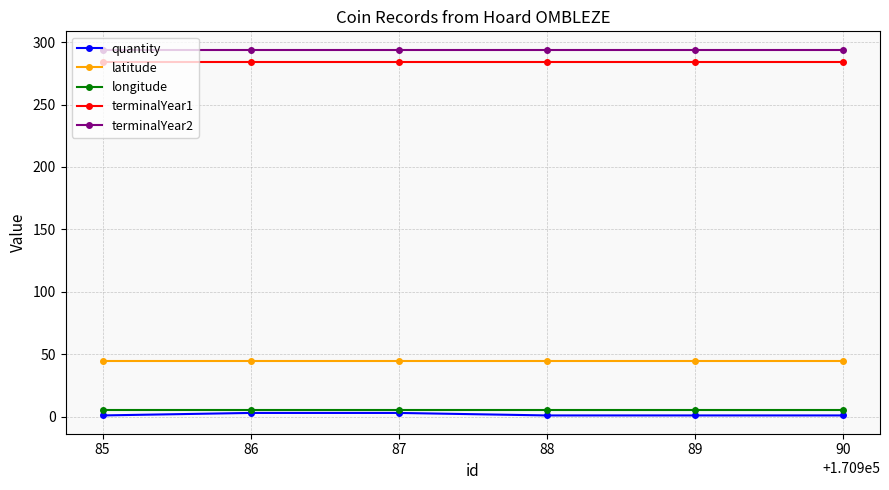

At how many categories does at least one series exceed 117?

6